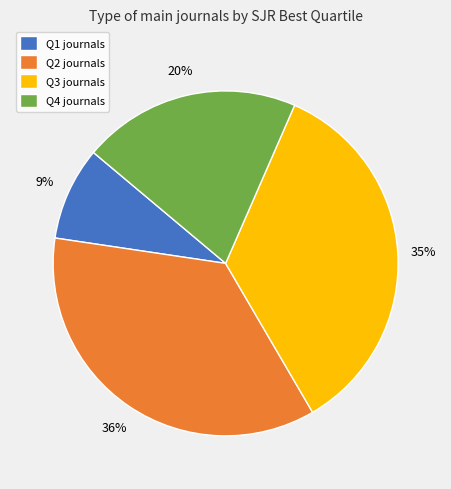

To the nearest percent, what percentage of the pie is Q4?

20%